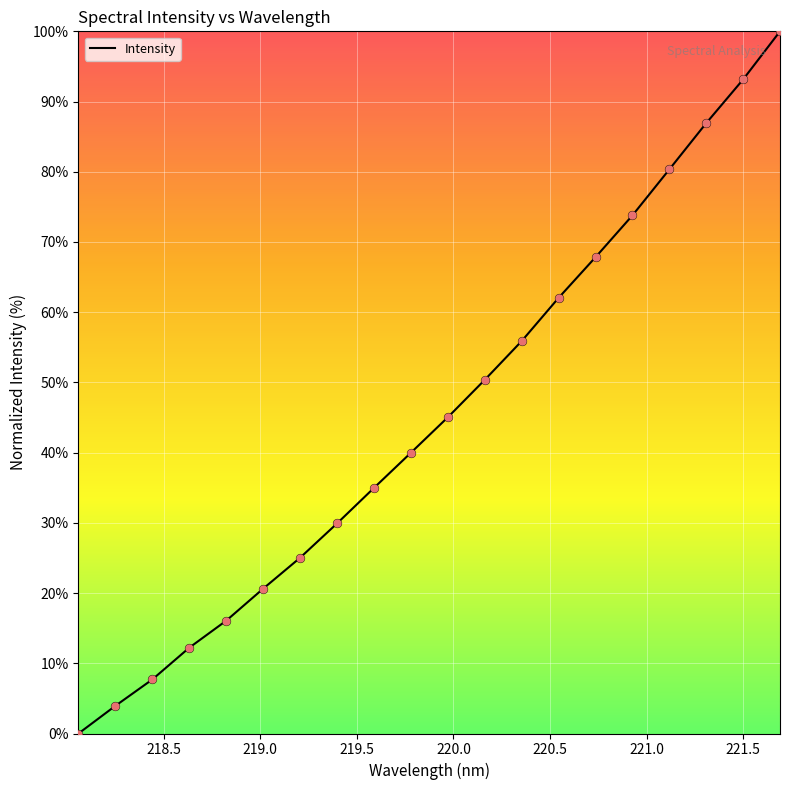

What is the greatest value displayed?

100.0